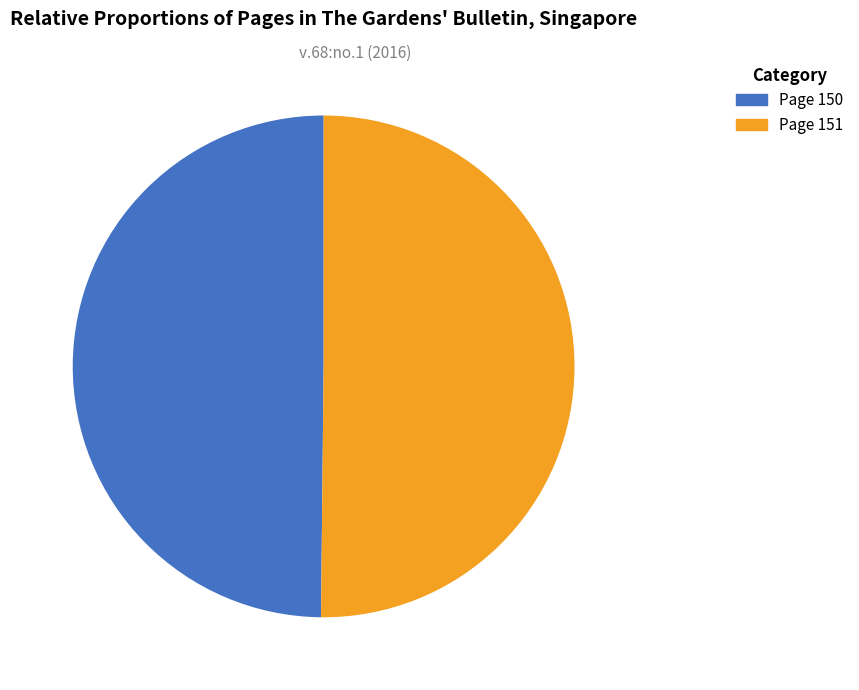

The Page 151 slice represents 50% of the pie. True or false?

True